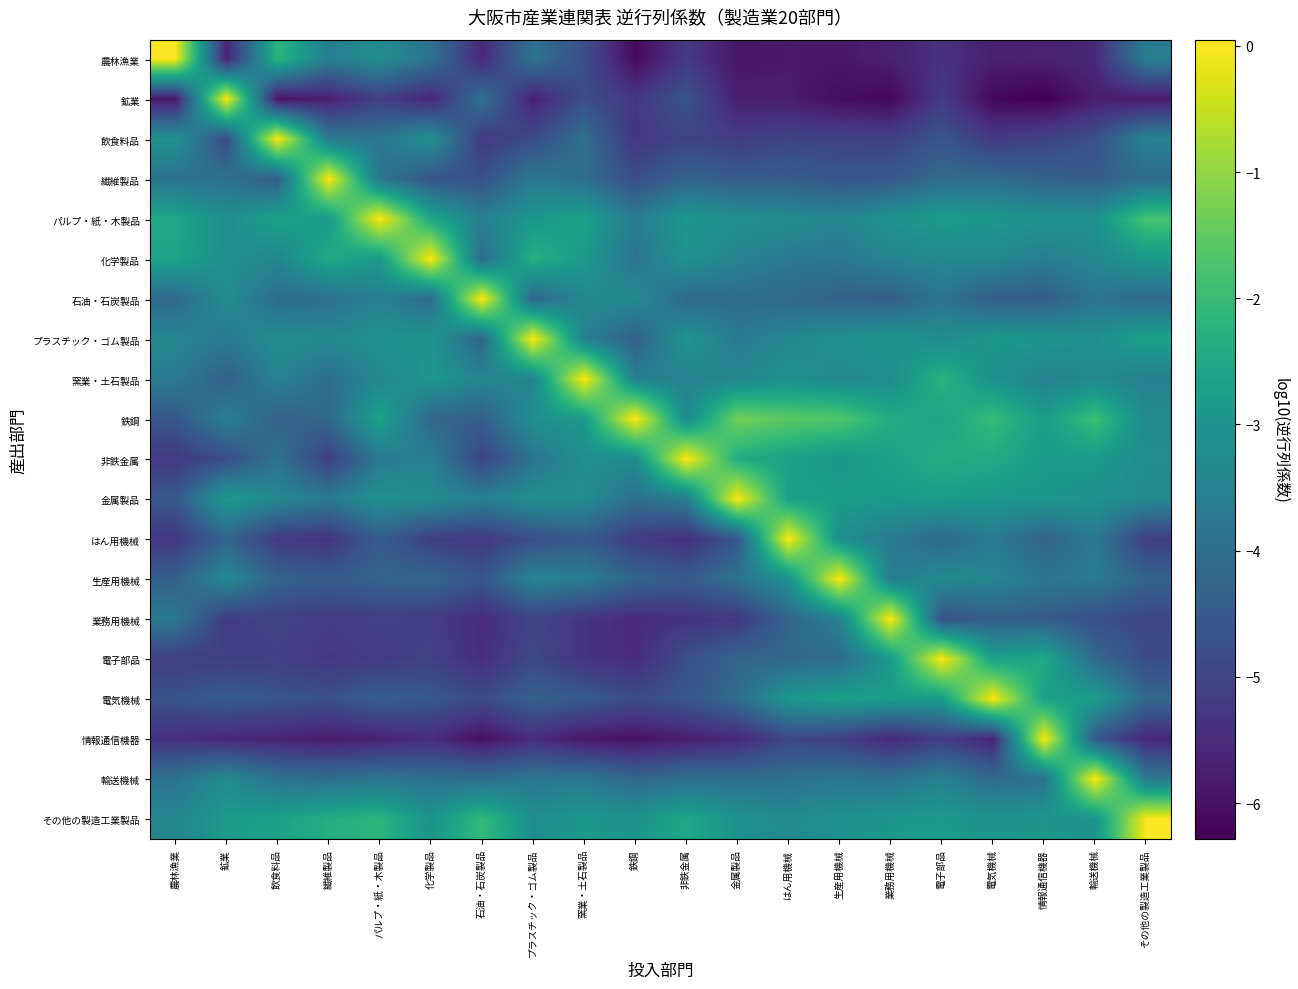

How many distinct data groups are displayed?

20